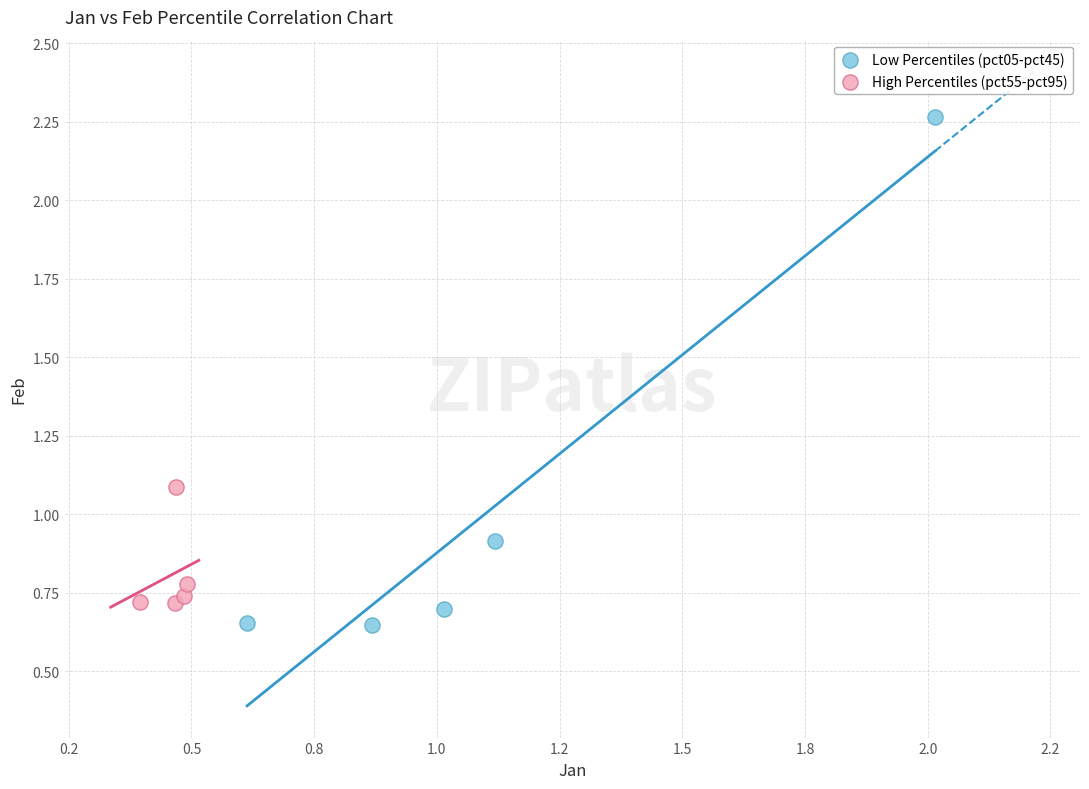

Which series has the widest spread of Y values?

Low Percentiles (pct05-pct45)